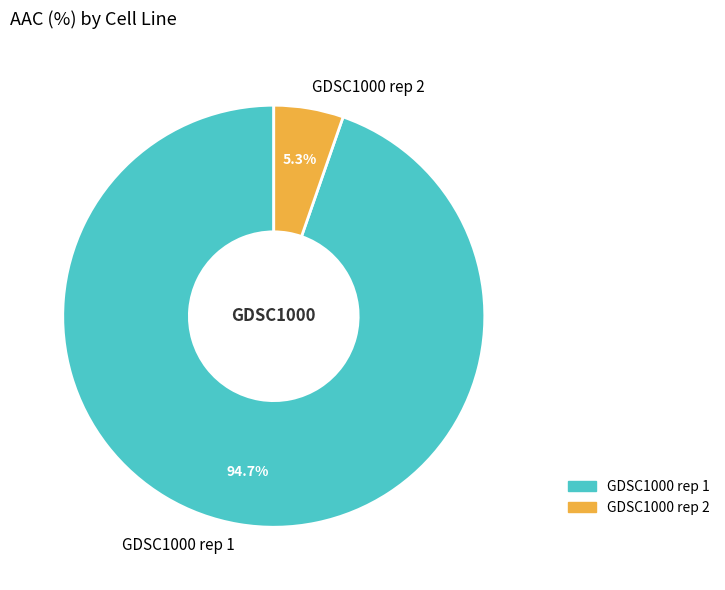

Which category accounts for the majority?

GDSC1000 rep 1